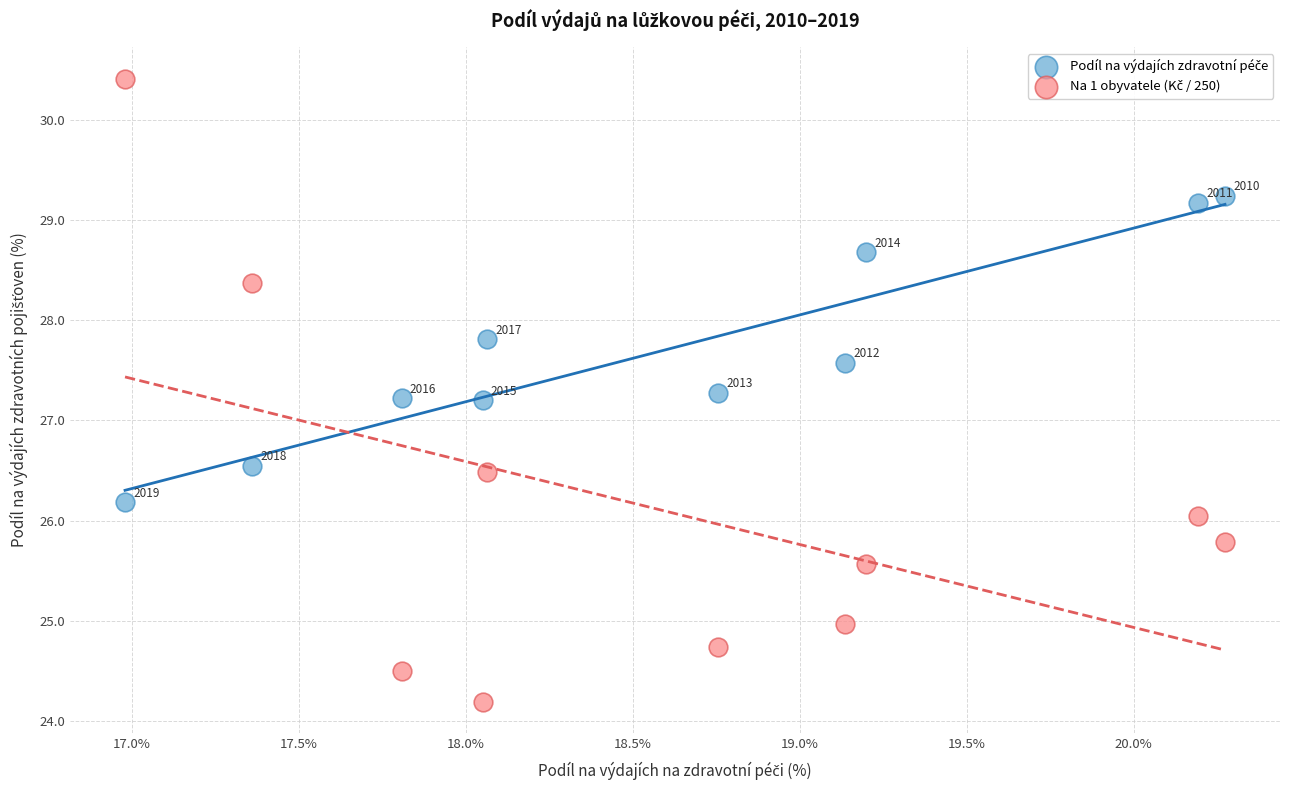

Across all data points, what is the range of Y values (max minus min)?

6.2